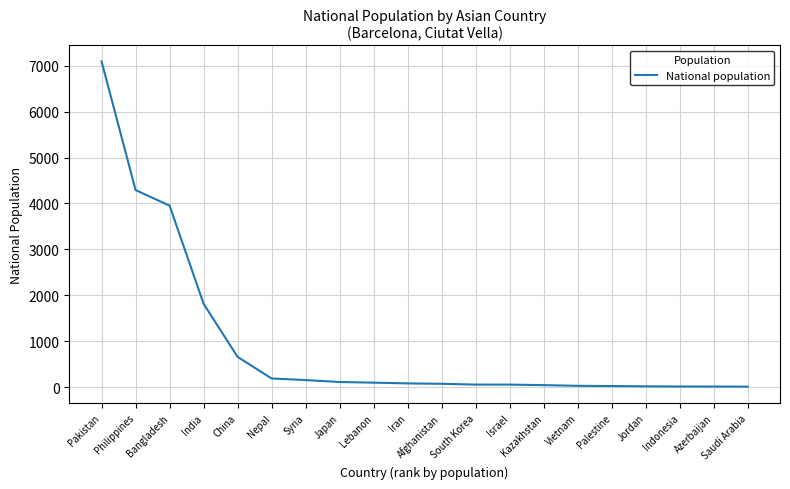

Does the chart display data point markers on the line(s)?

No